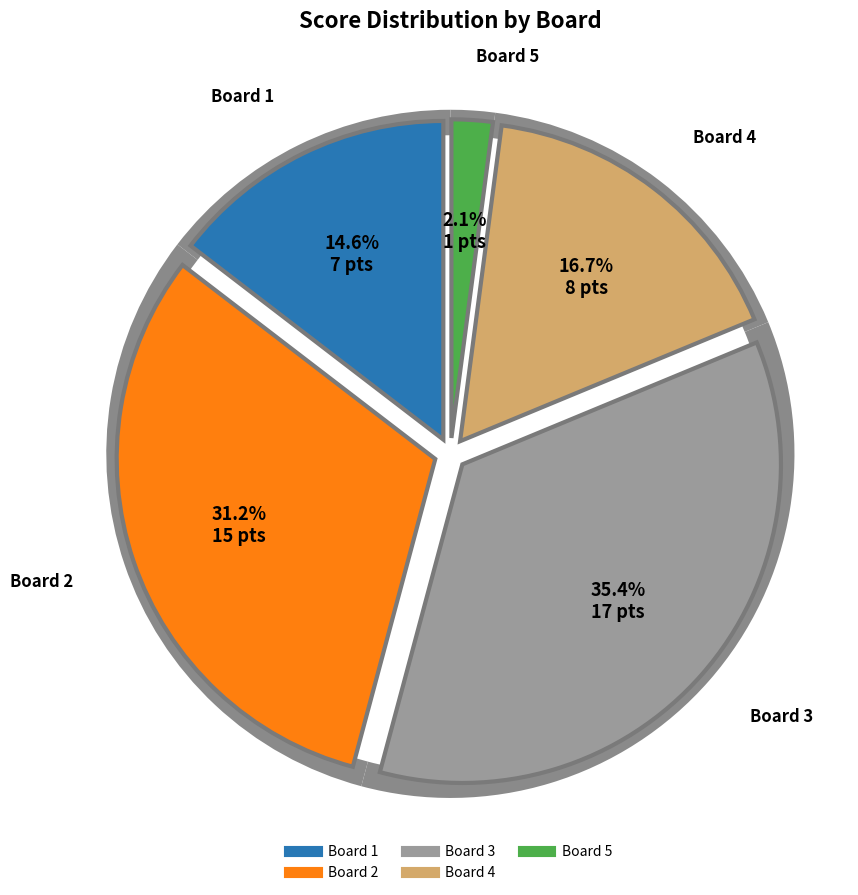

To the nearest percent, what is the combined percentage of Board 1 and Board 2?

46%